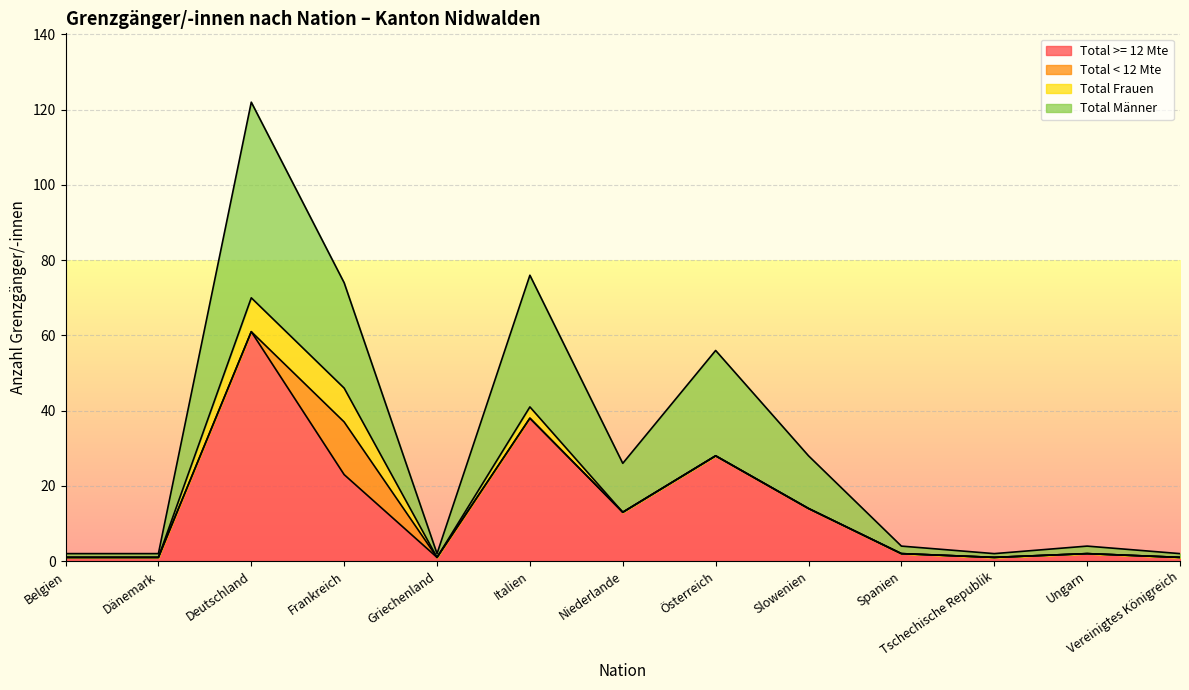

What are all the series names shown in the legend?

Total >= 12 Mte, Total < 12 Mte, Total Frauen, Total Männer